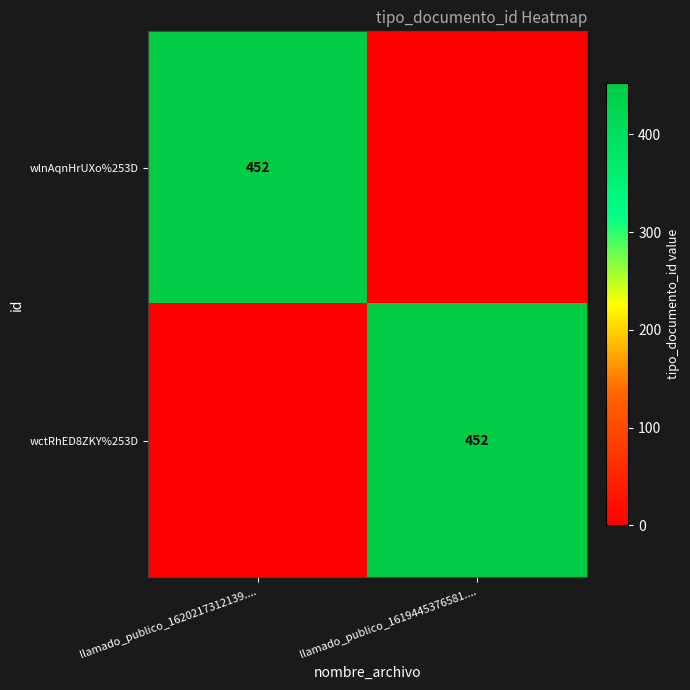

The value of wlnAqnHrUXo%253D at llamado_publico_1620217312139.... is 313. True or false?

False